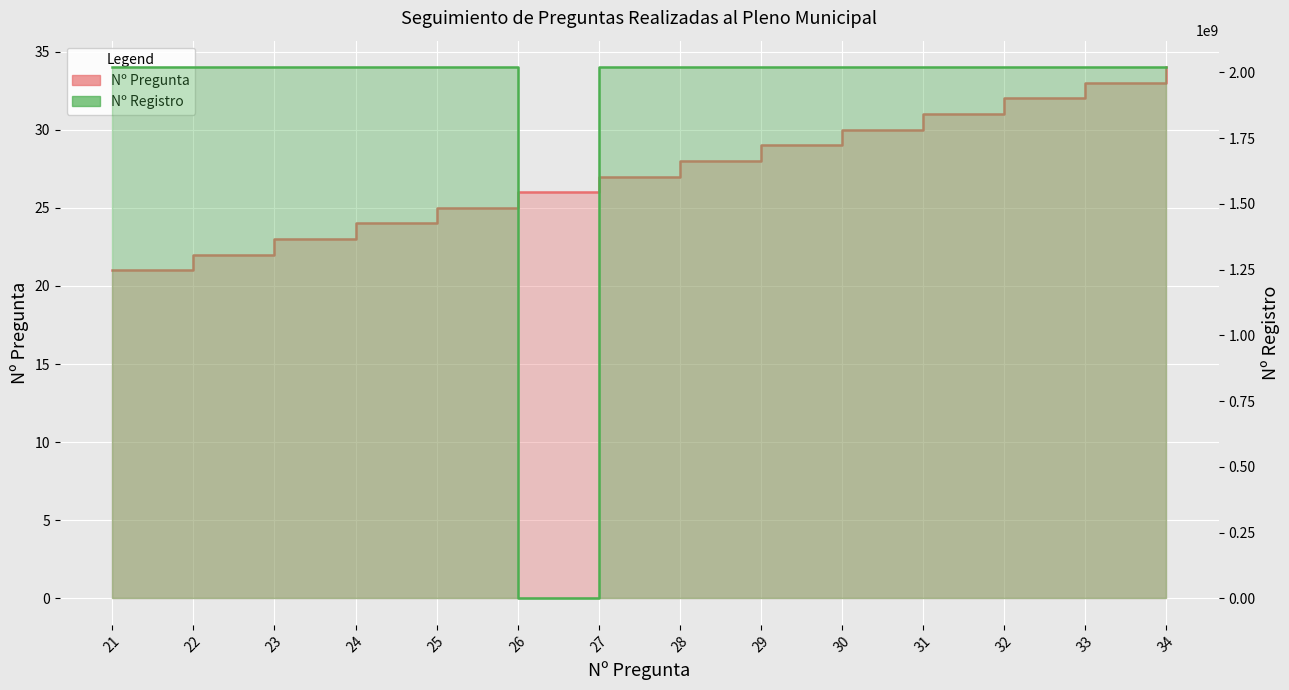

Between 27 and 31, which series saw the biggest shift?

Nº Registro